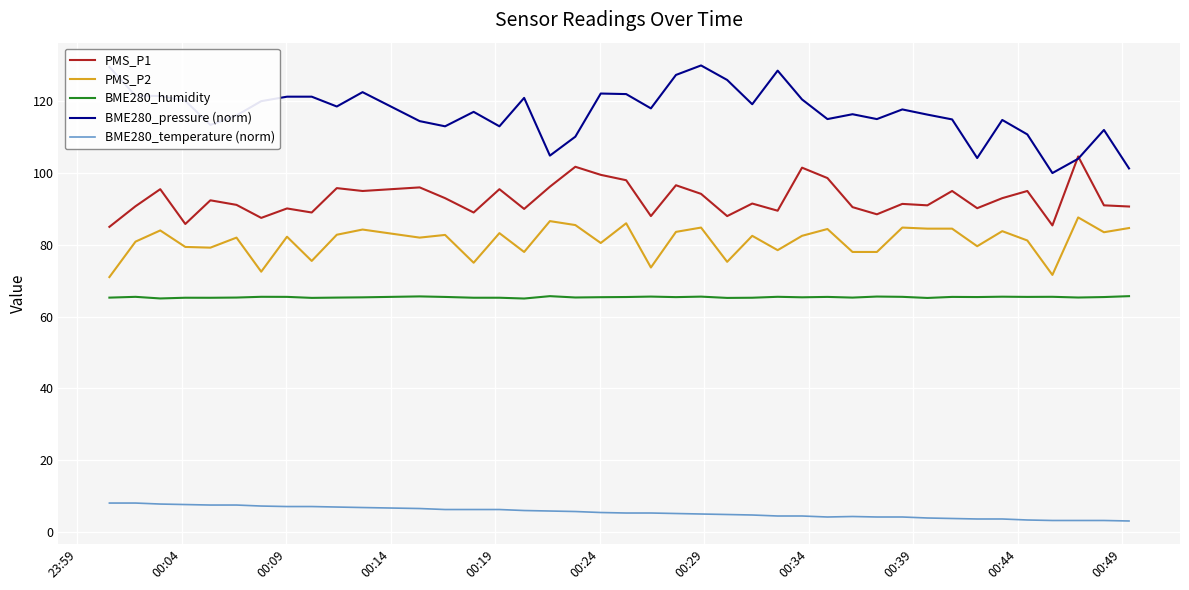

True or false: BME280_humidity and PMS_P2 cross at least once.

False